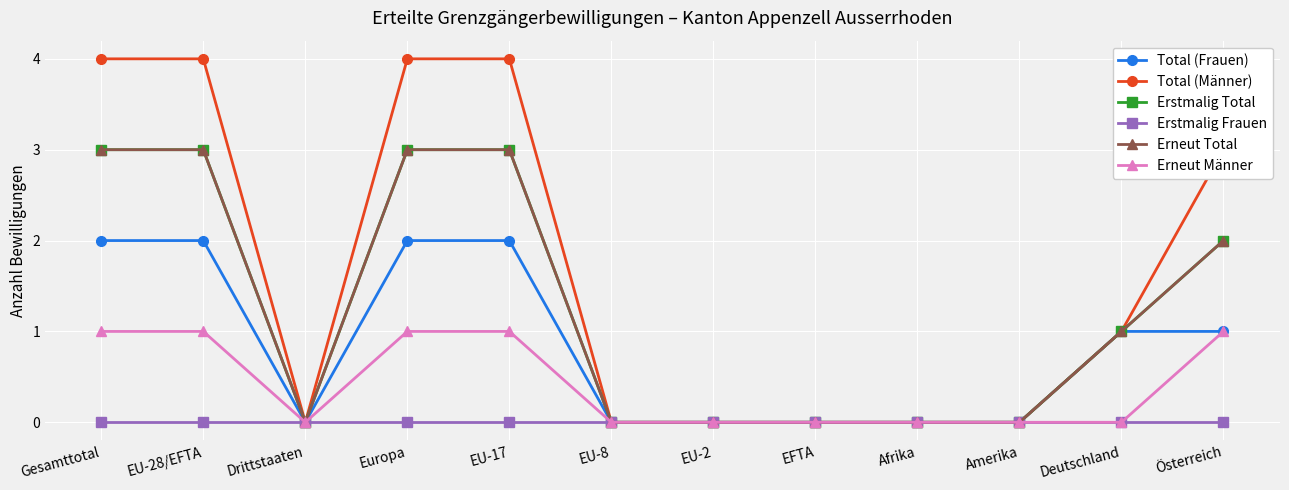

Is this an area chart (filled region under the line)?

No